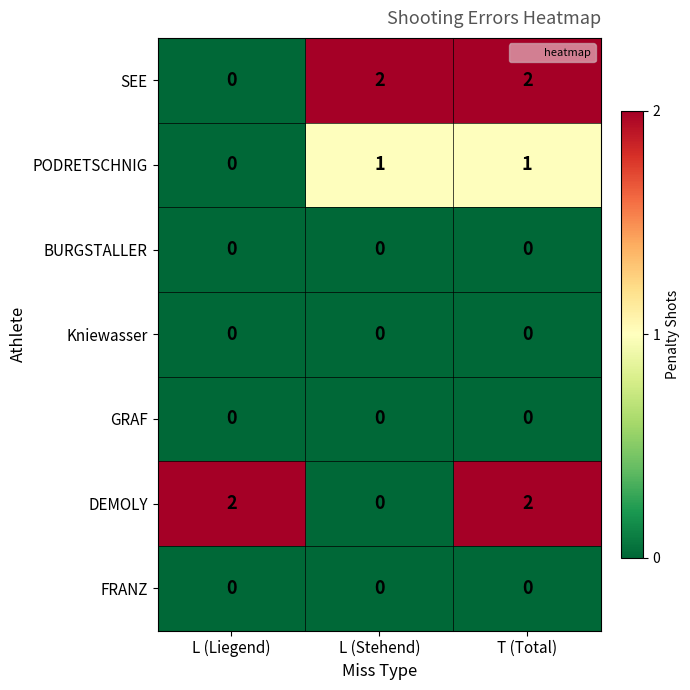

At how many categories does at least one series exceed 0?

3